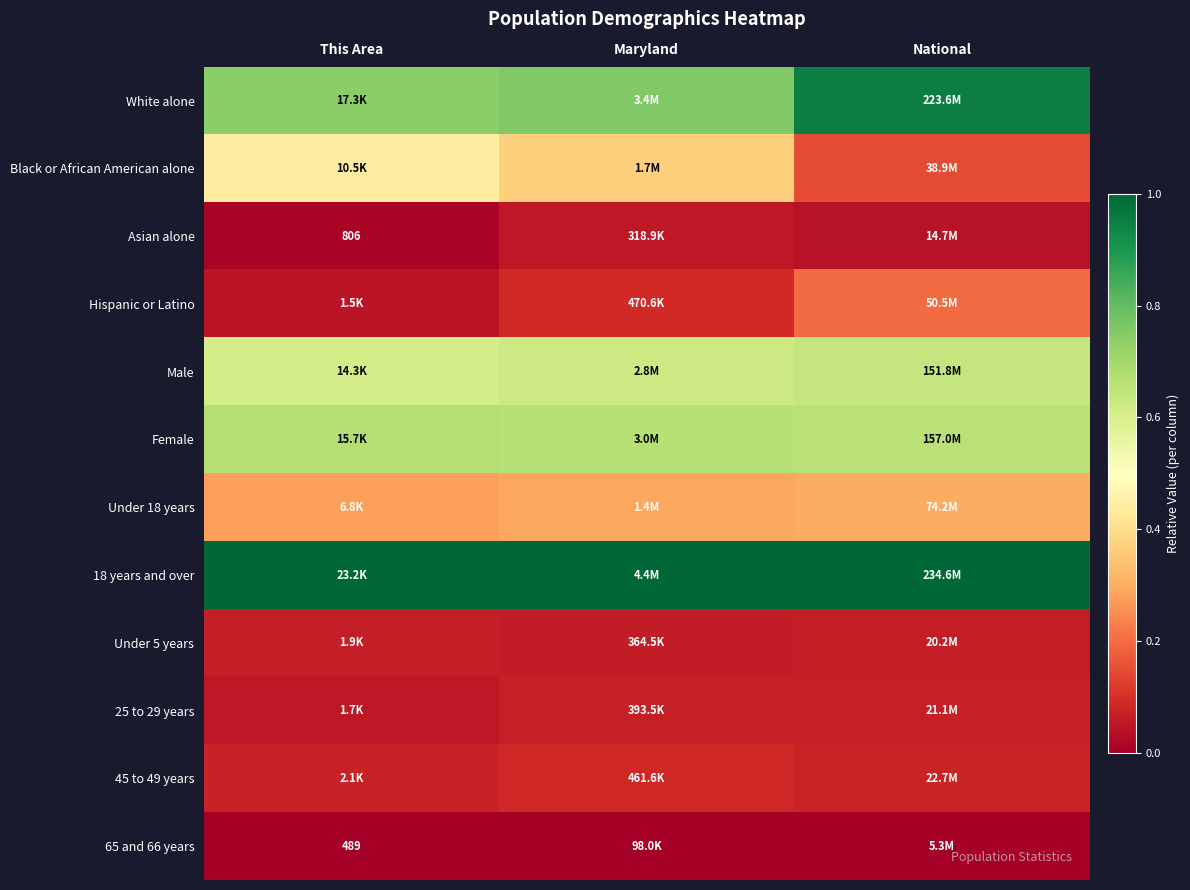

The value of Asian alone at Maryland is 0.0. True or false?

False